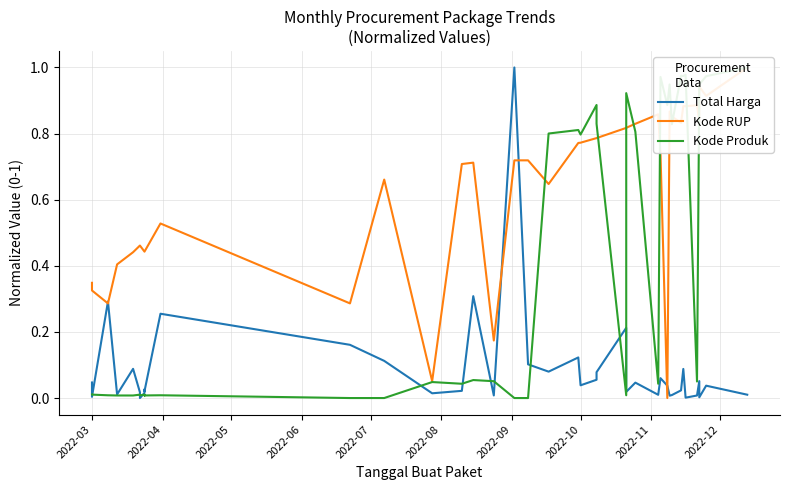

Which category has the lowest value across all series?

2022-09